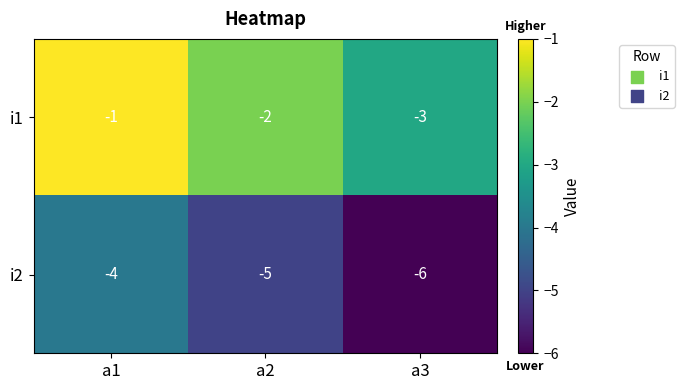

How many values in the i1 series exceed -2?

1